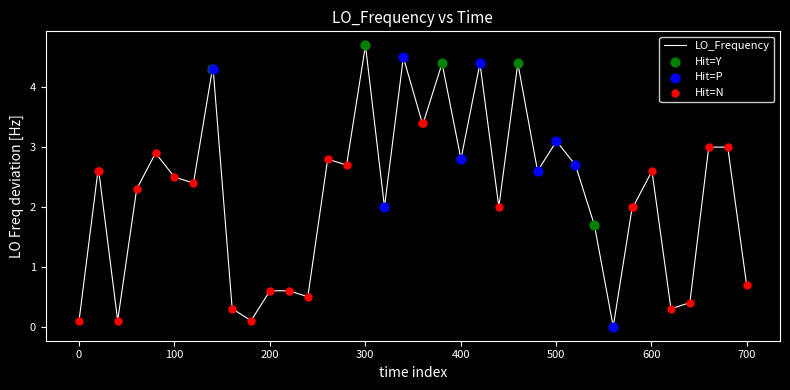

What is the greatest value displayed?

4.7